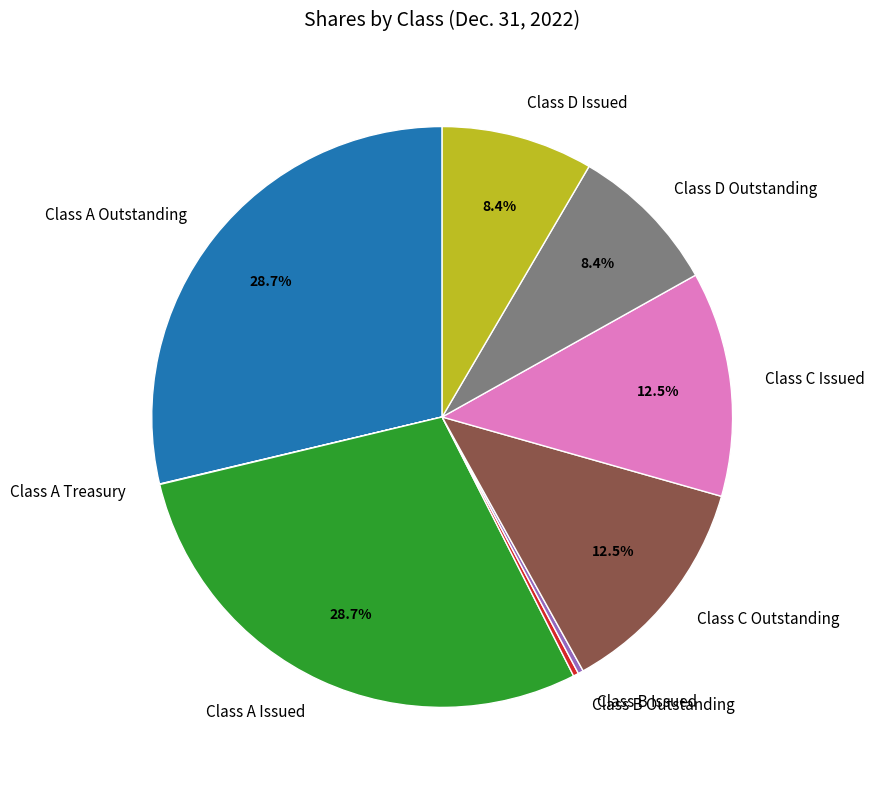

Approximately how many times larger is the value at Class A Issued compared to Class B Issued?

96.8